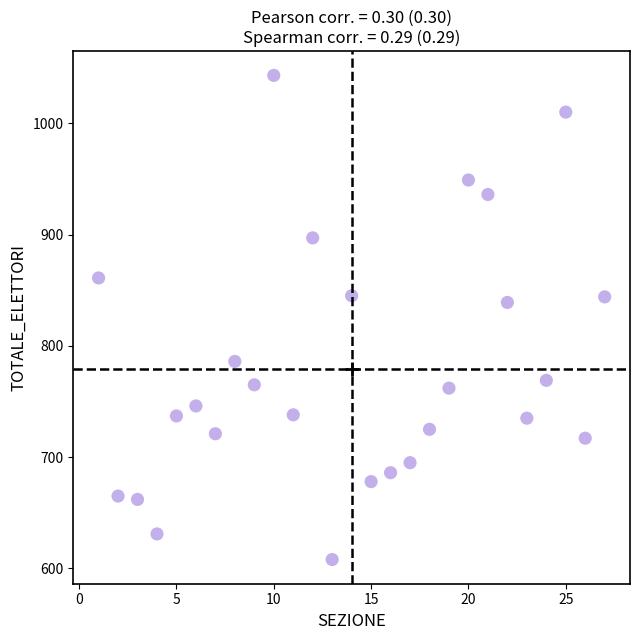

What Y value in the scatter plot is closest to 825?

839